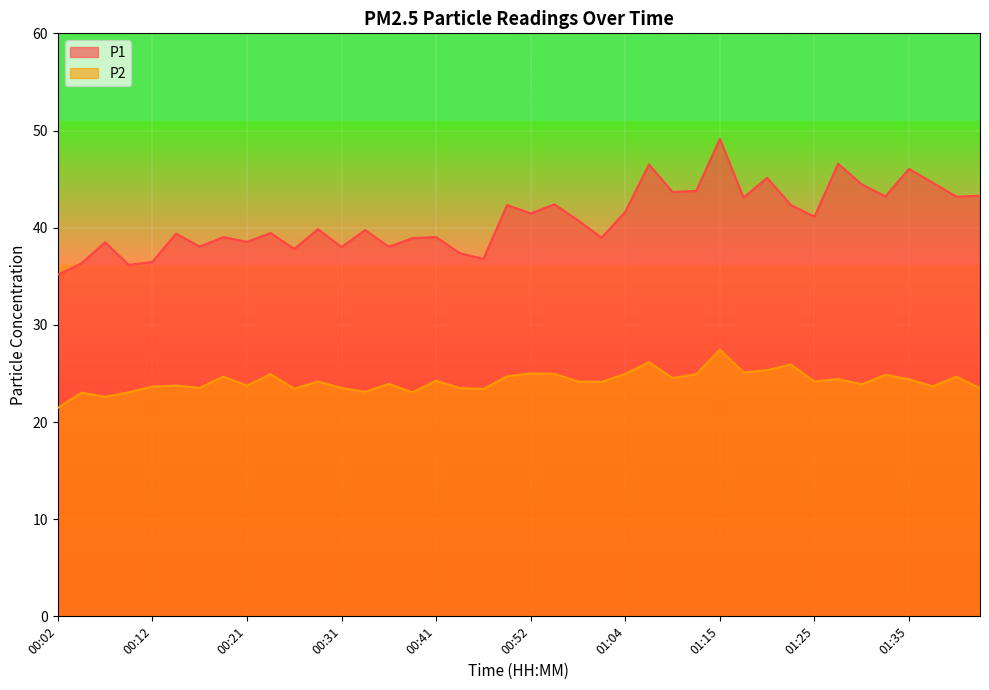

Count the number of categories in the chart.

40